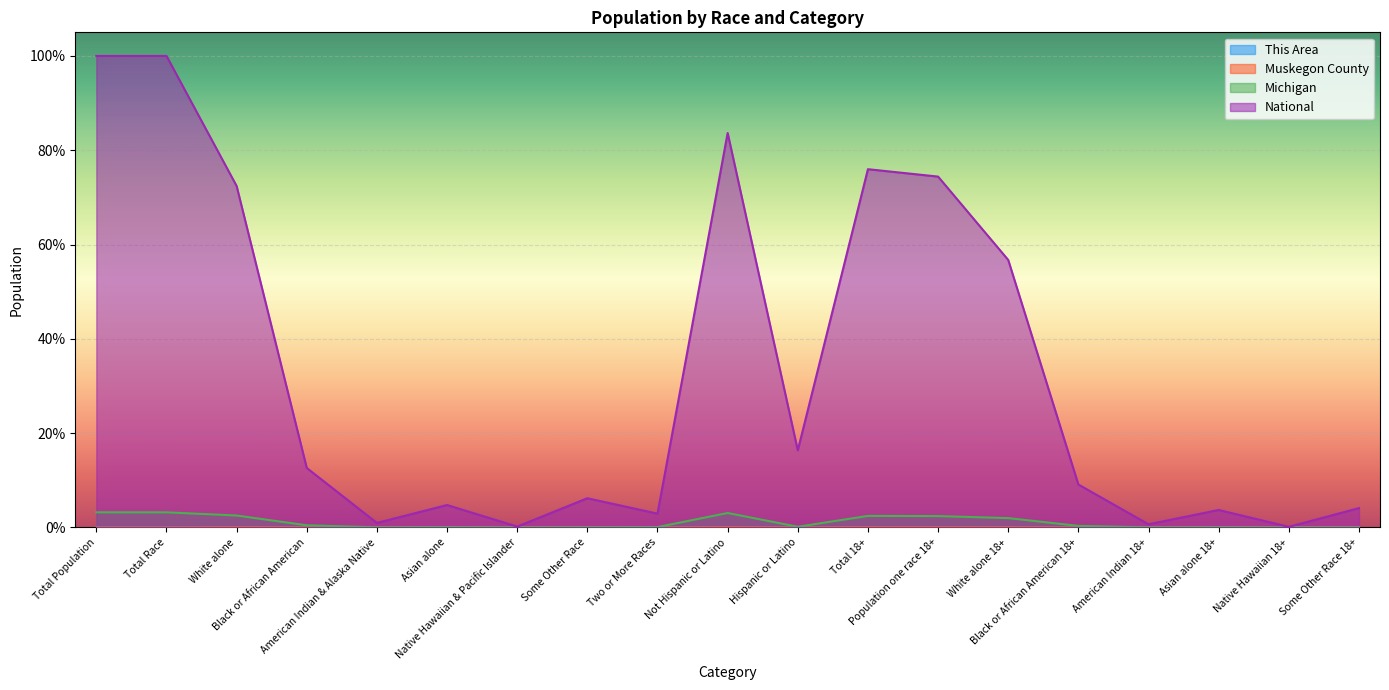

True or false: Muskegon County and This Area cross at least once.

False